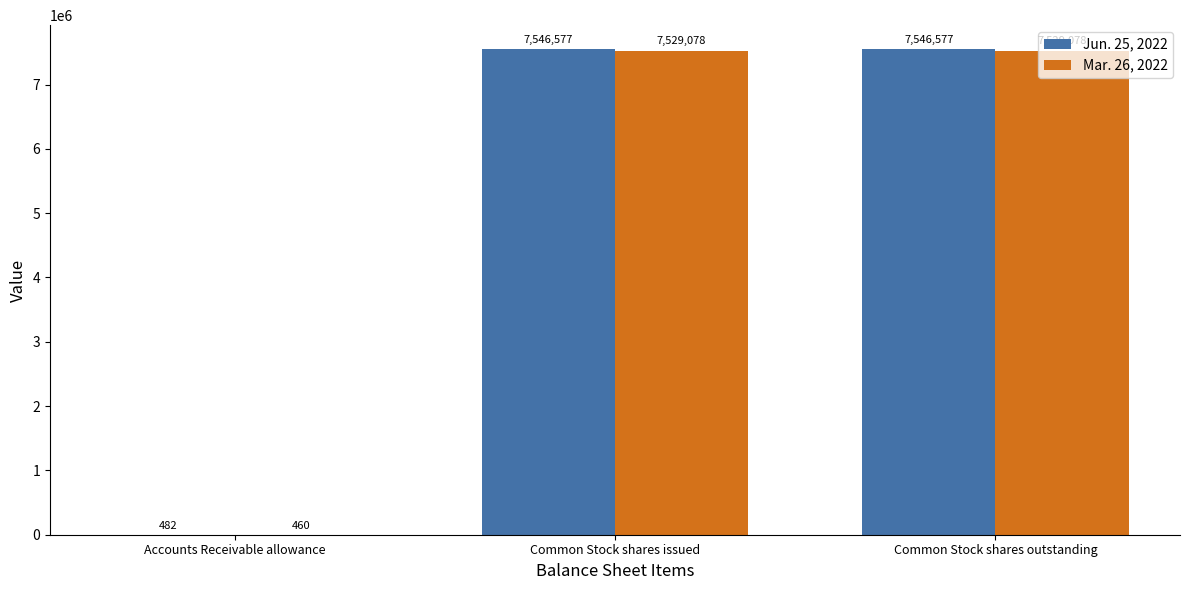

What is the highest value of the Mar. 26, 2022 series?

7529078